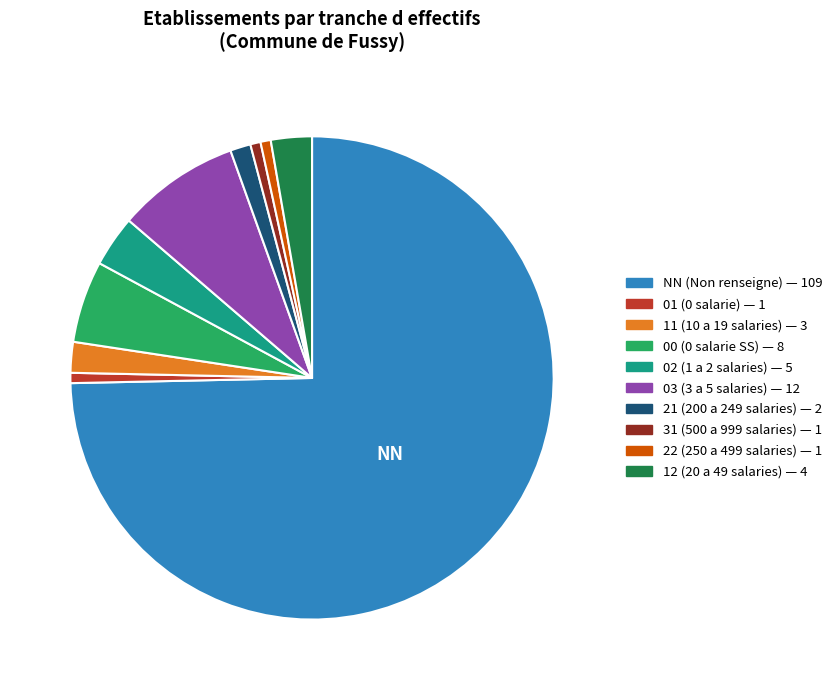

Is the sum of 00 and 02 greater than half?

No